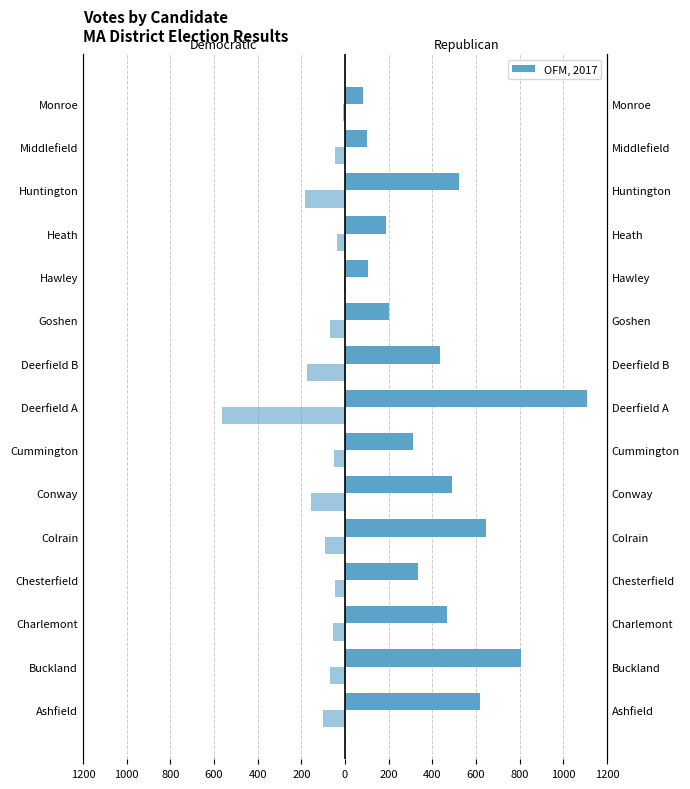

How many data points does each series have?

15